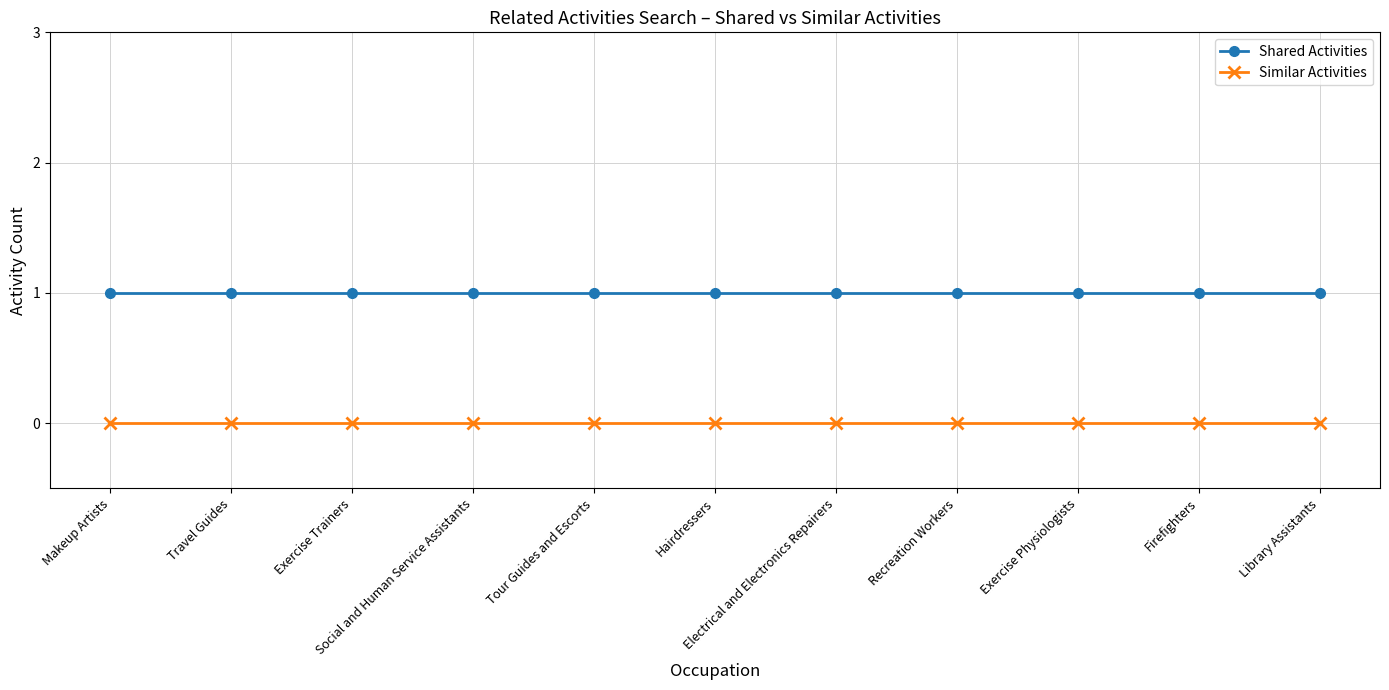

True or false: Shared Activities and Similar Activities intersect in this chart.

False